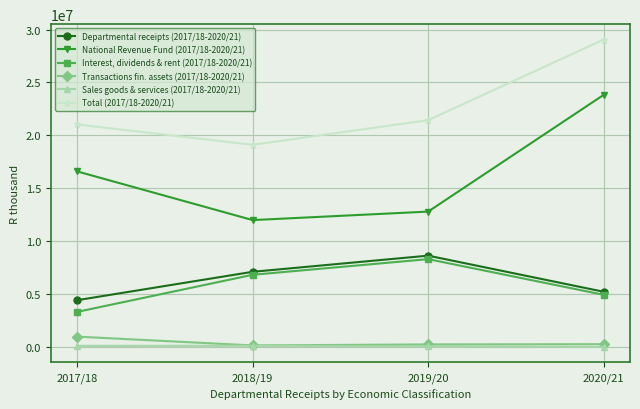

Count the Interest, dividends & rent (2017/18-2020/21) values in the range 4937901 to 8310124.

3